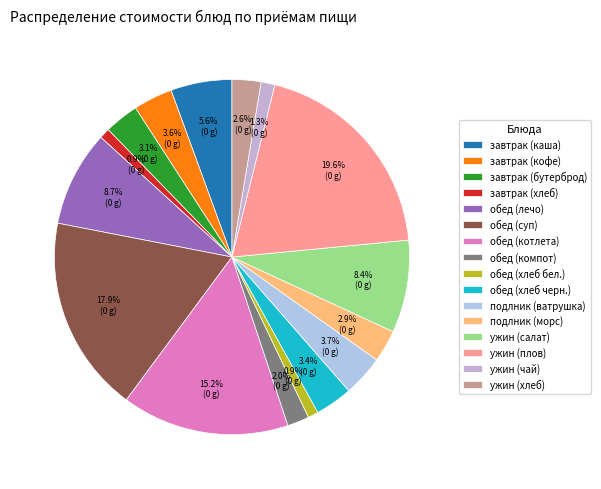

What is the largest slice in the pie chart?

ужин (плов)